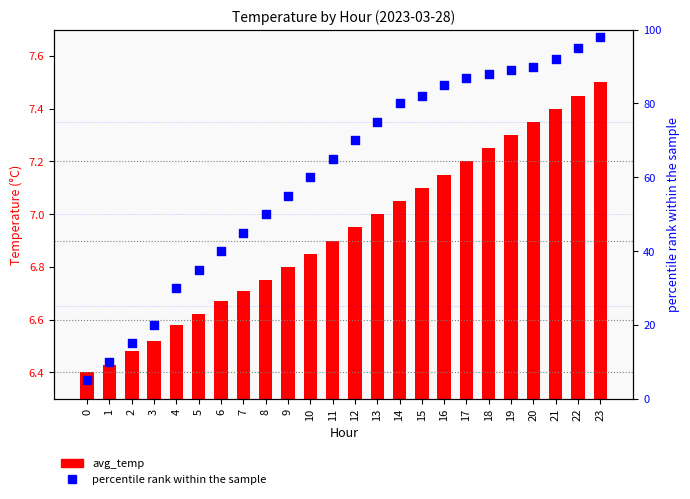

Which series contains the highest Y value?

percentile